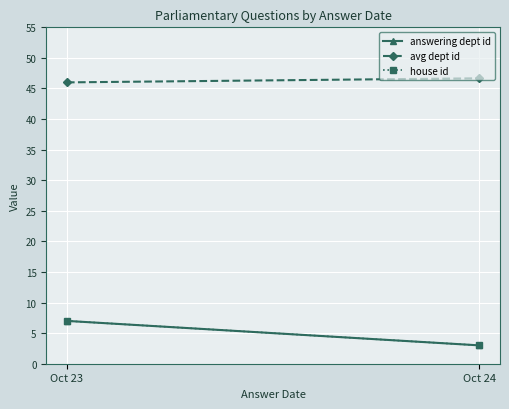

Where is answering dept id nearest to the value 5?

Oct 23